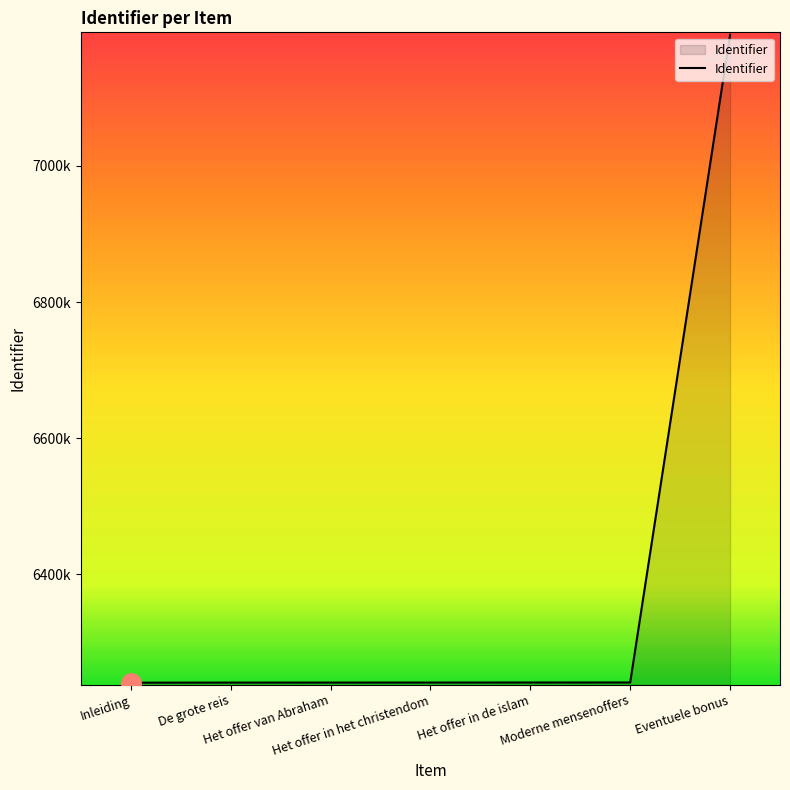

Does the chart have visible grid lines?

No